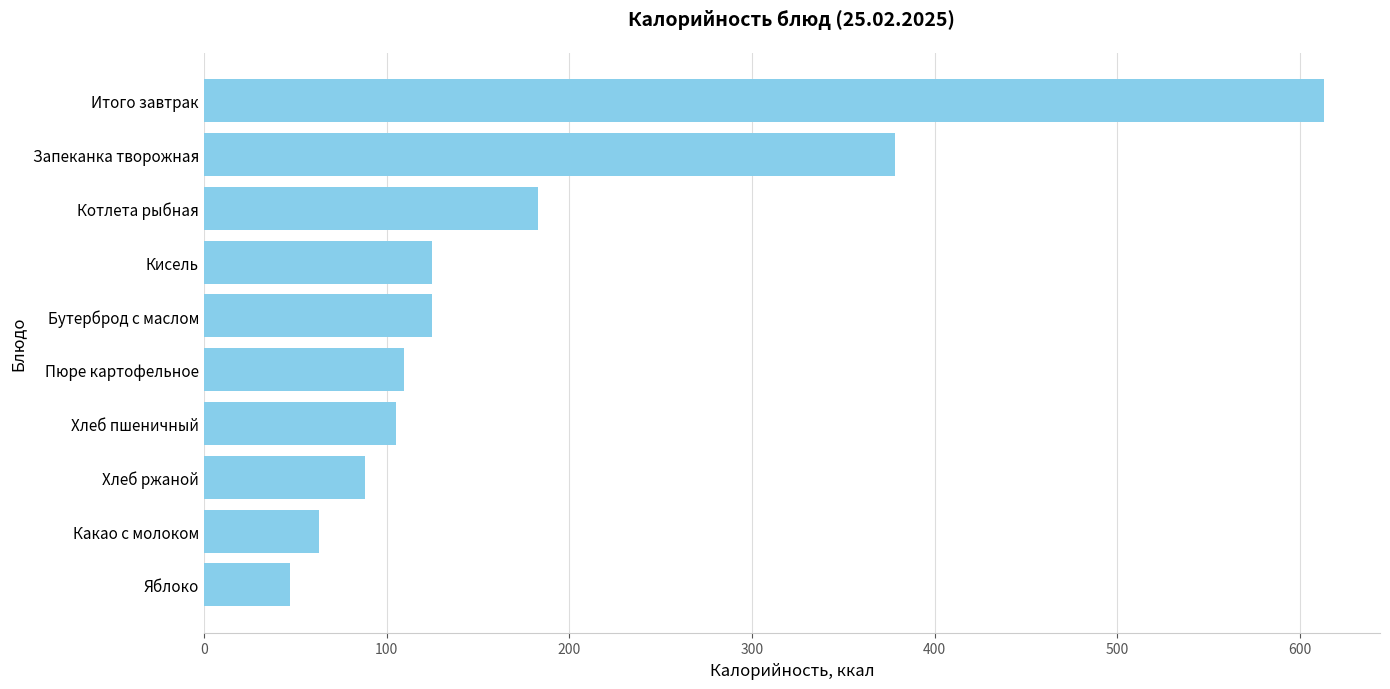

The chart shows a value of 170.5 at Хлеб пшеничный. True or false?

False